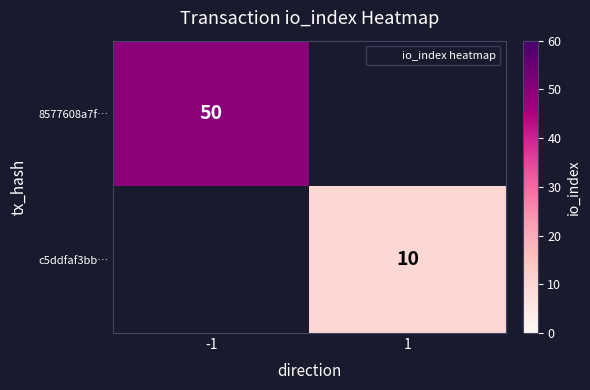

At -1, list the series in order from largest to smallest.

8577608a7f…, c5ddfaf3bb…